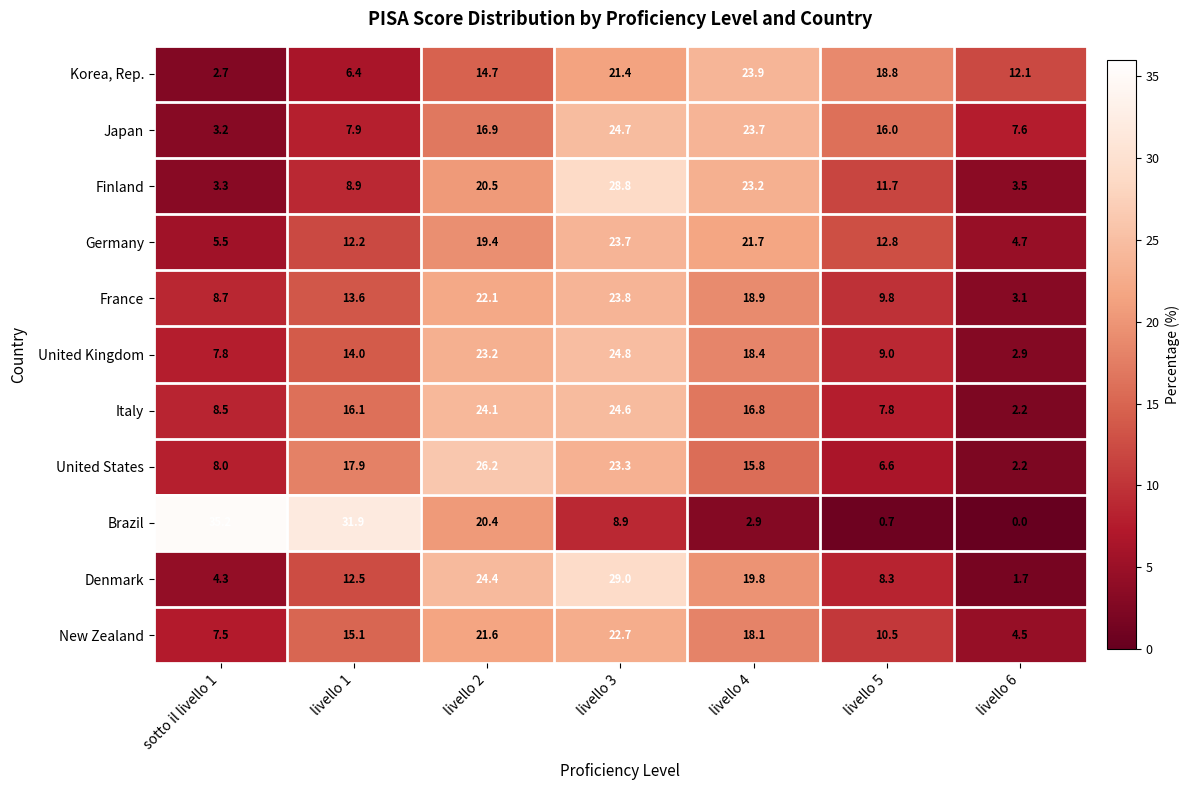

The value of Denmark at livello 3 is 8.3. True or false?

False